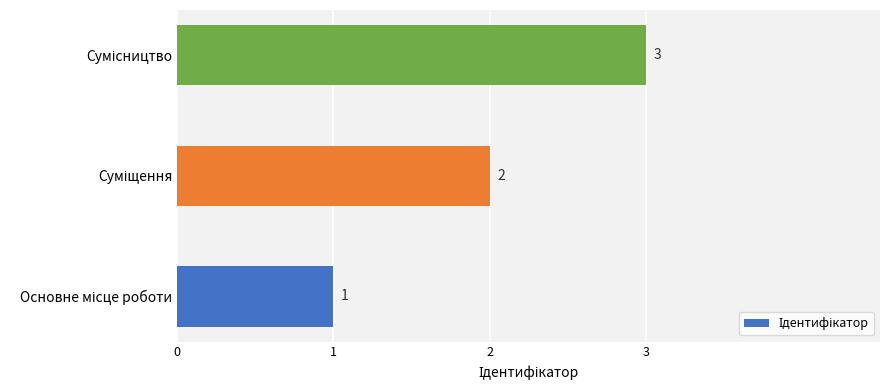

How many values are between 1 and 3?

3